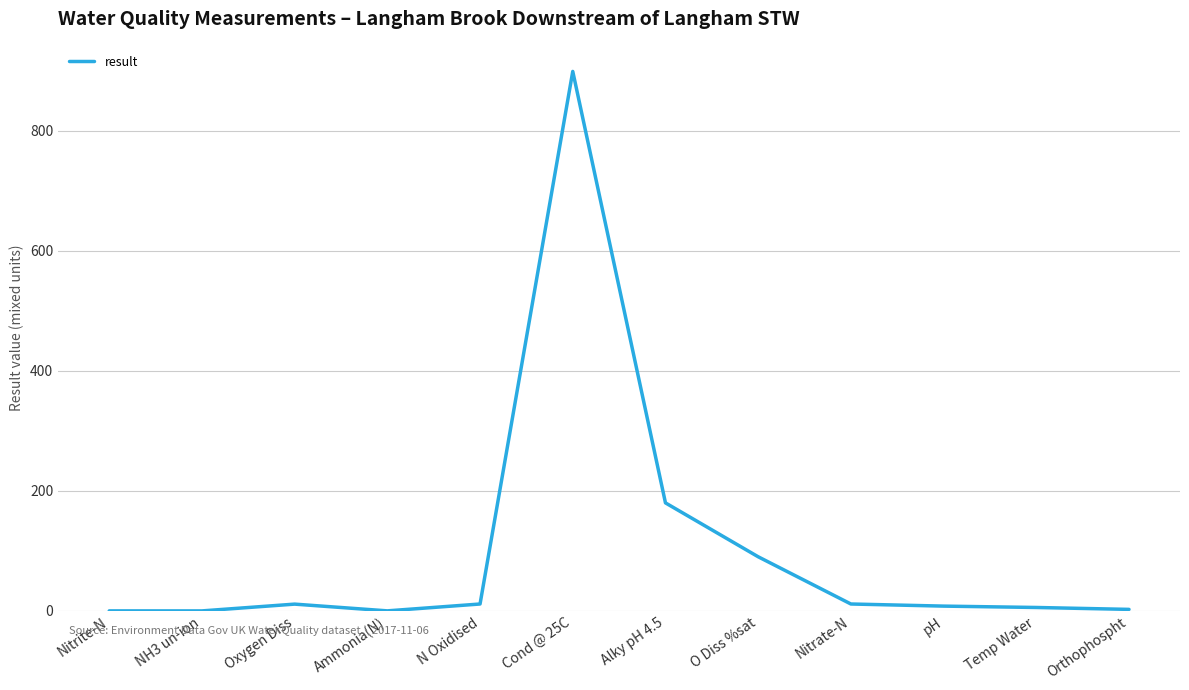

What is the difference between the maximum and minimum values?

899.0